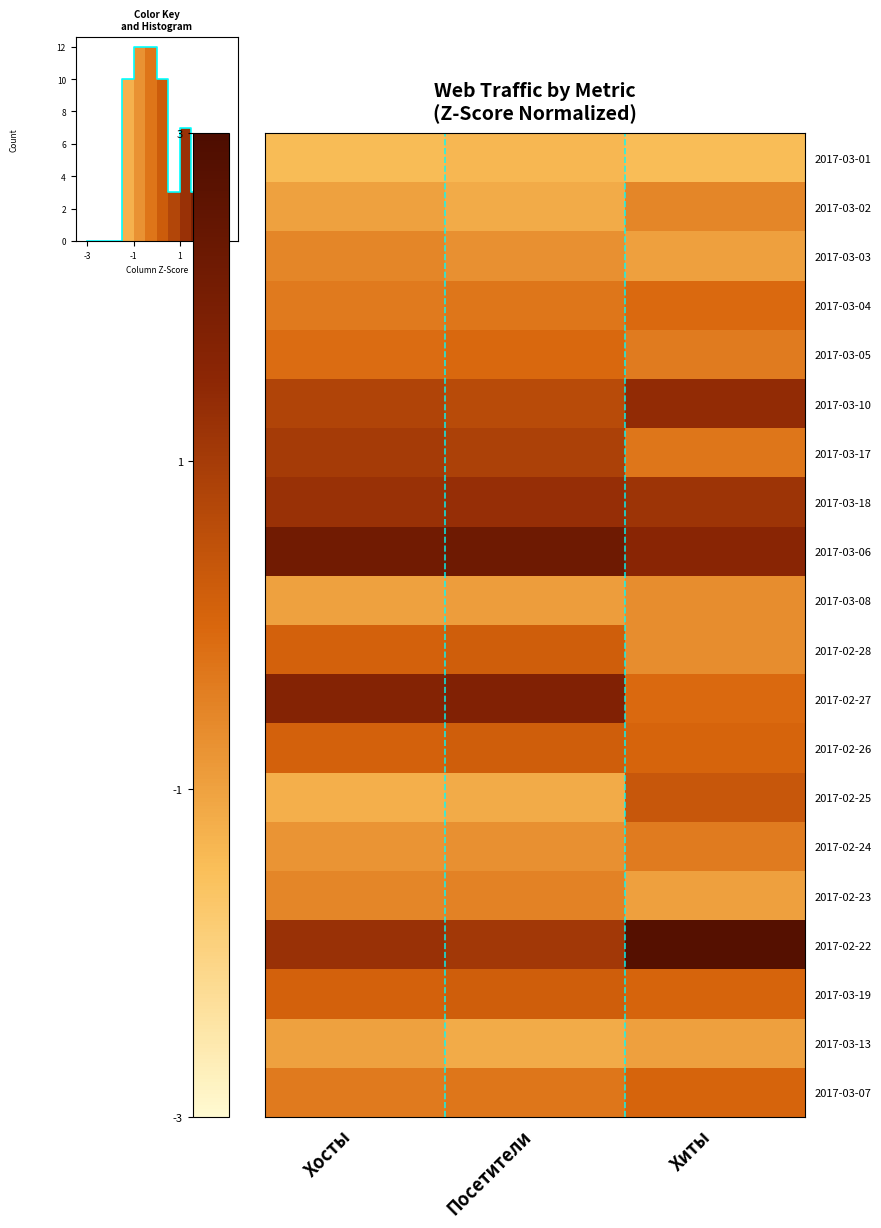

At which label is 2017-03-06 closest to 1?

Хиты